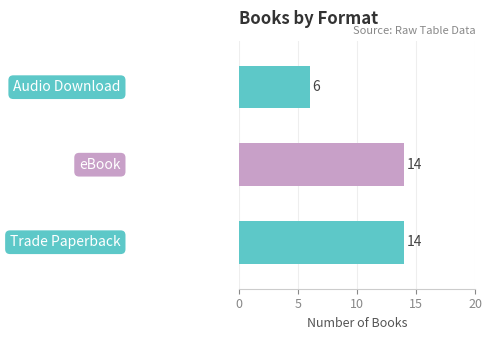

Are the bars horizontal?

Yes